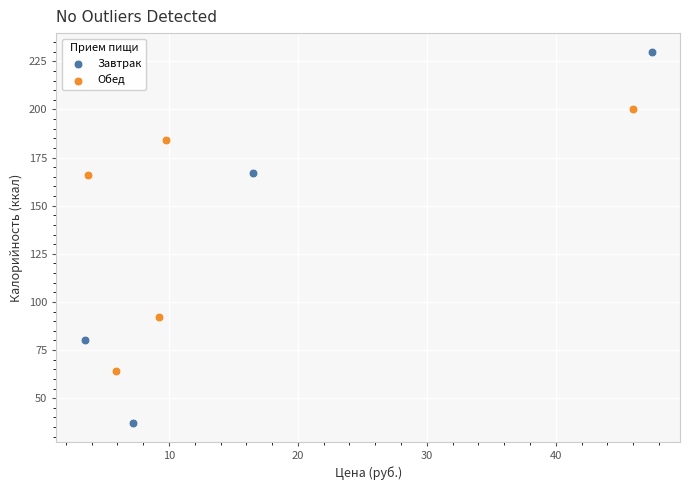

Which series has the largest Y range (max minus min)?

Завтрак